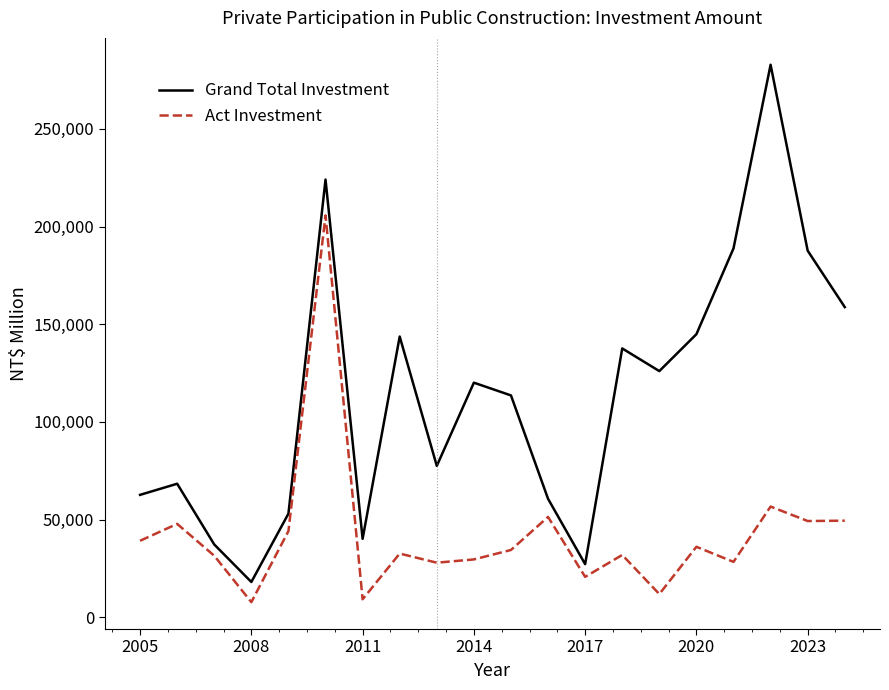

List the series in order of their peak value, lowest first.

Act Investment, Grand Total Investment